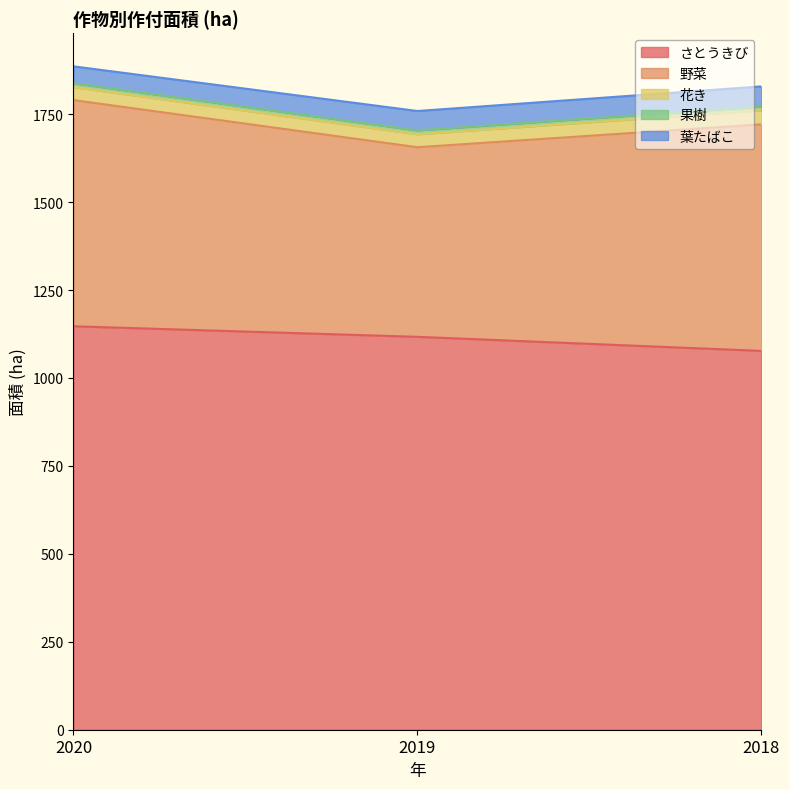

What is the average value of the 野菜 series?

609